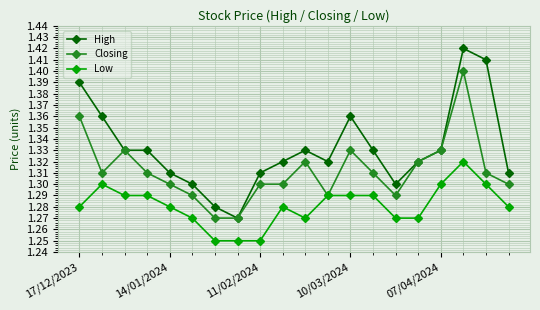

Which series has the largest range (max minus min)?

High